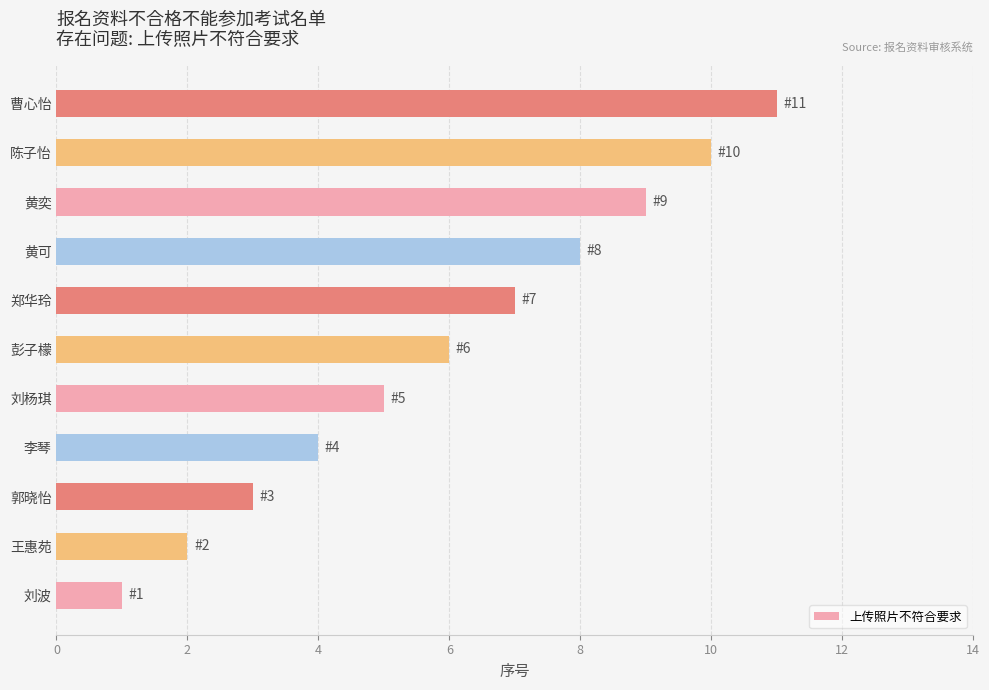

True or false: the data shows 1 at 刘波.

True